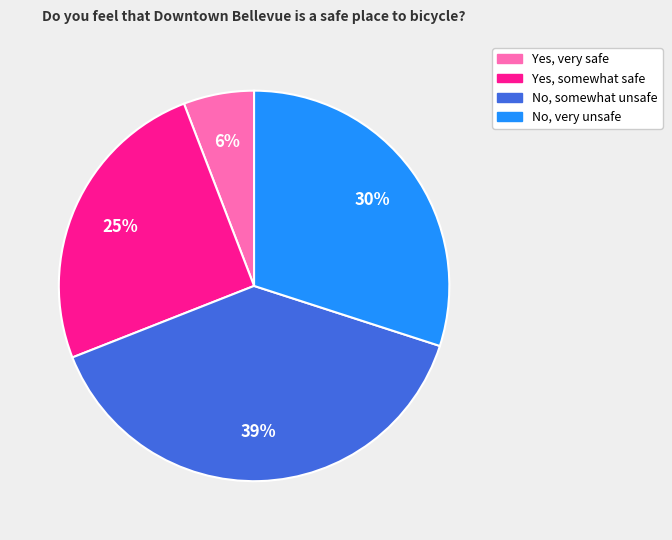

To the nearest percent, what is the difference between the largest and smallest slice percentages?

33%